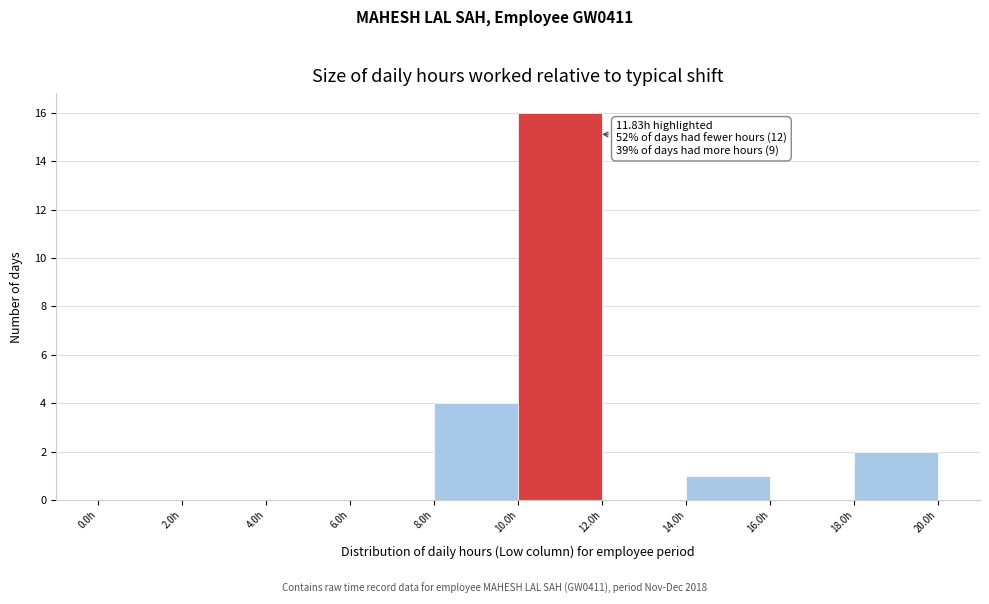

Over which range of the x-axis is the bar tallest?

10 to 12